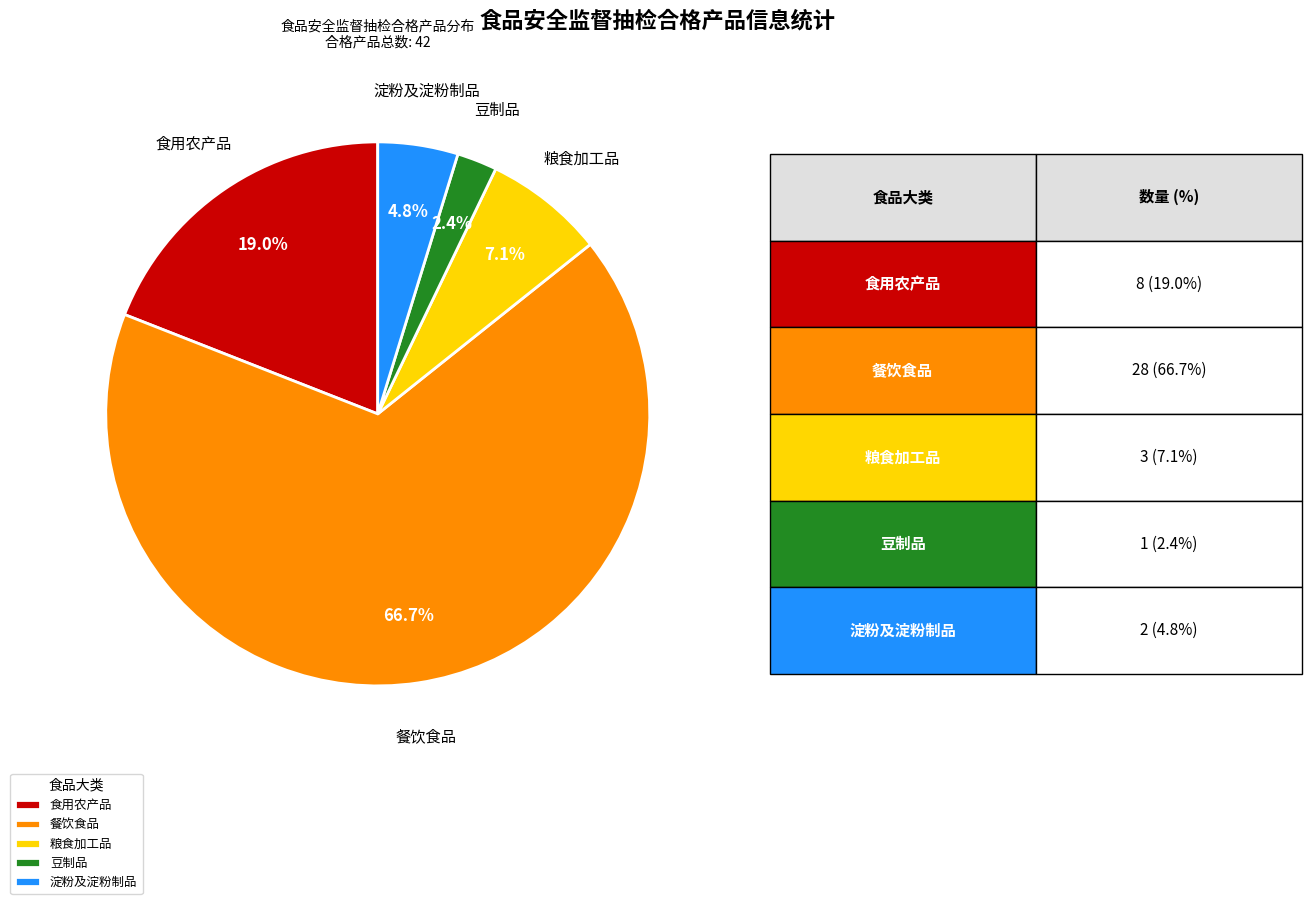

Combined, do 食用农产品 and 粮食加工品 account for over 50%?

No